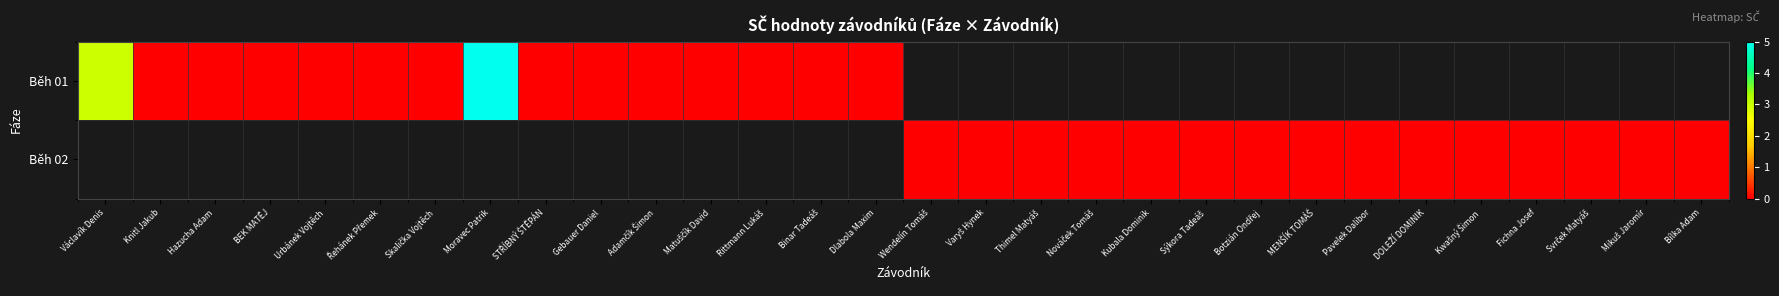

At how many categories does at least one series exceed 0?

2